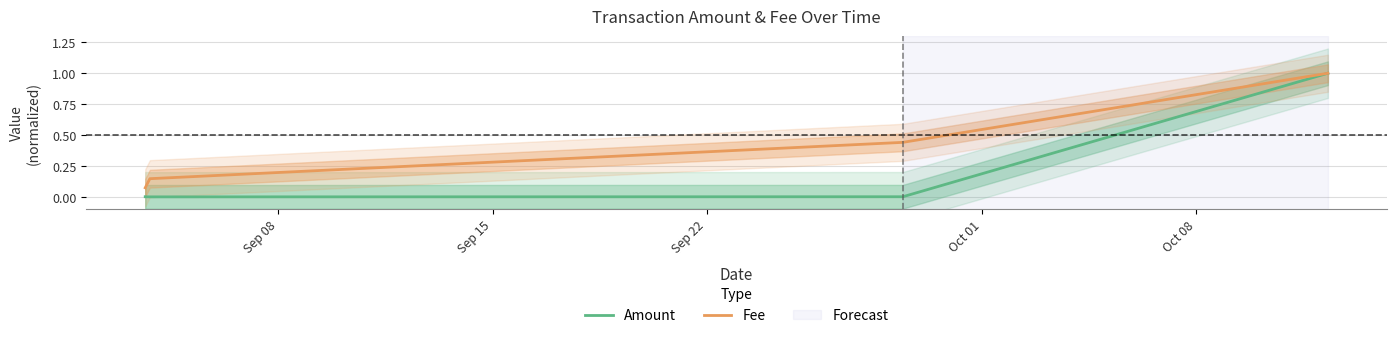

True or false: Amount has more than 1 interior local peaks.

False